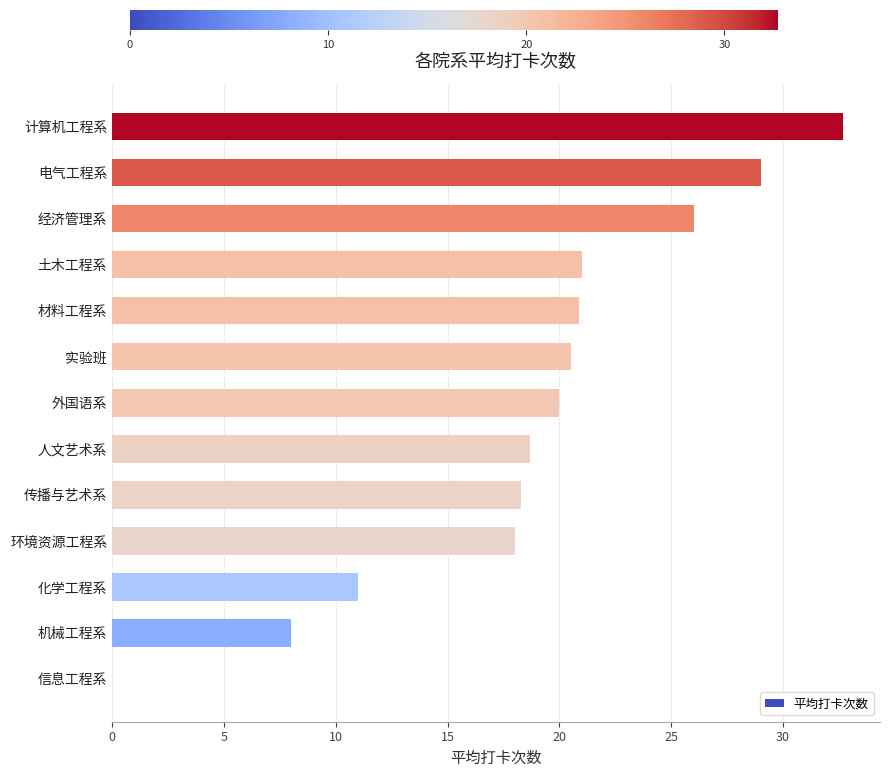

Count the number of data series in this chart.

1